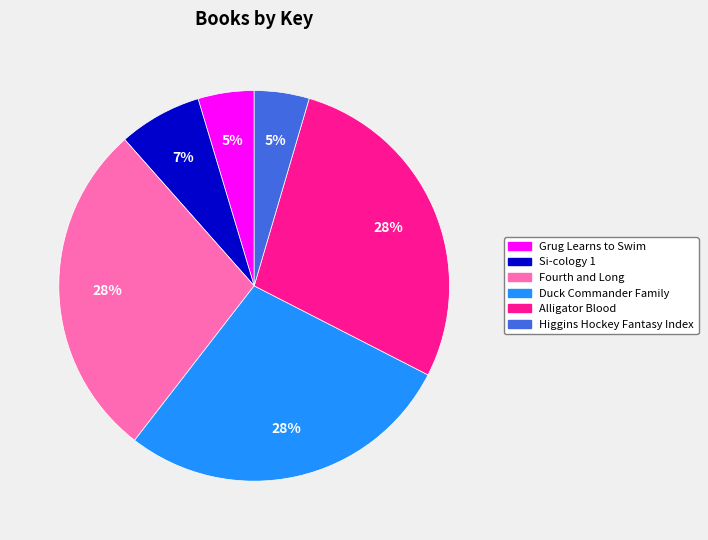

Combined, do Duck Commander Family and Higgins Hockey Fantasy Index account for over 50%?

No